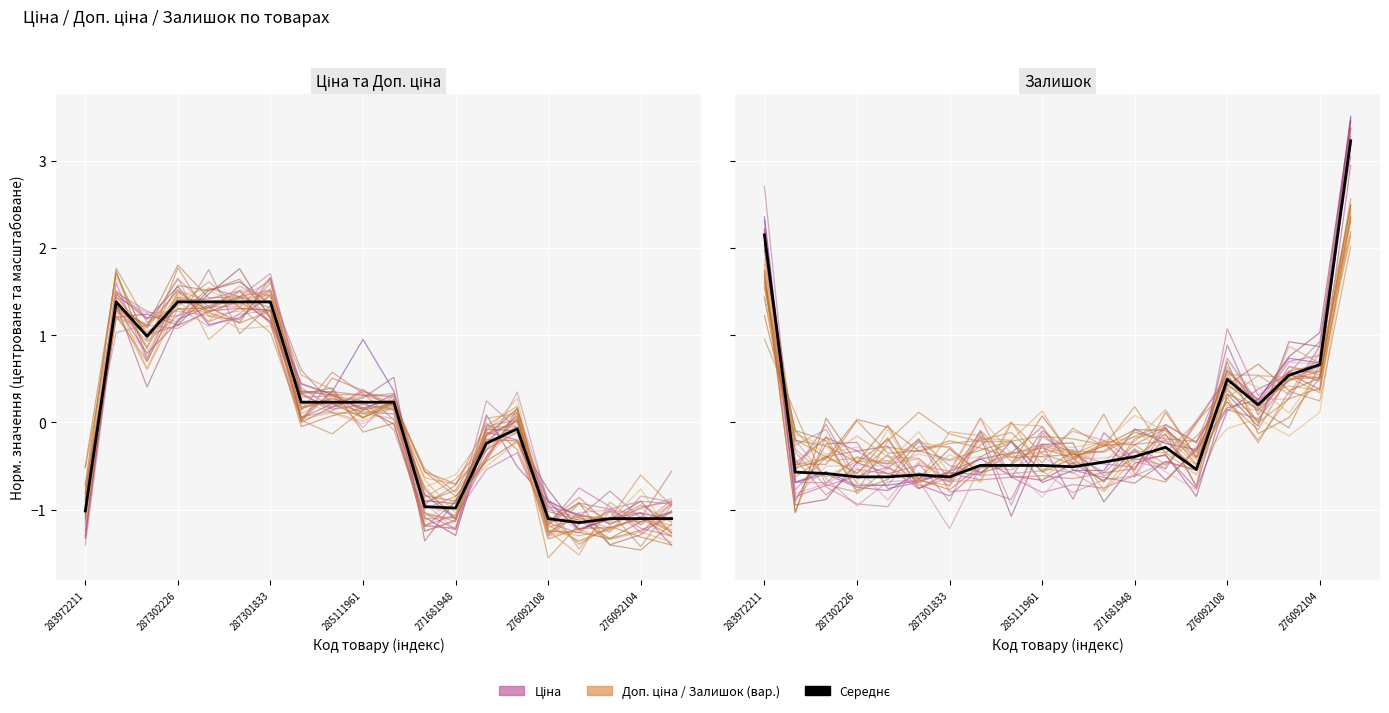

What is the difference between the second highest and minimum values in the Ціна series?

2.9